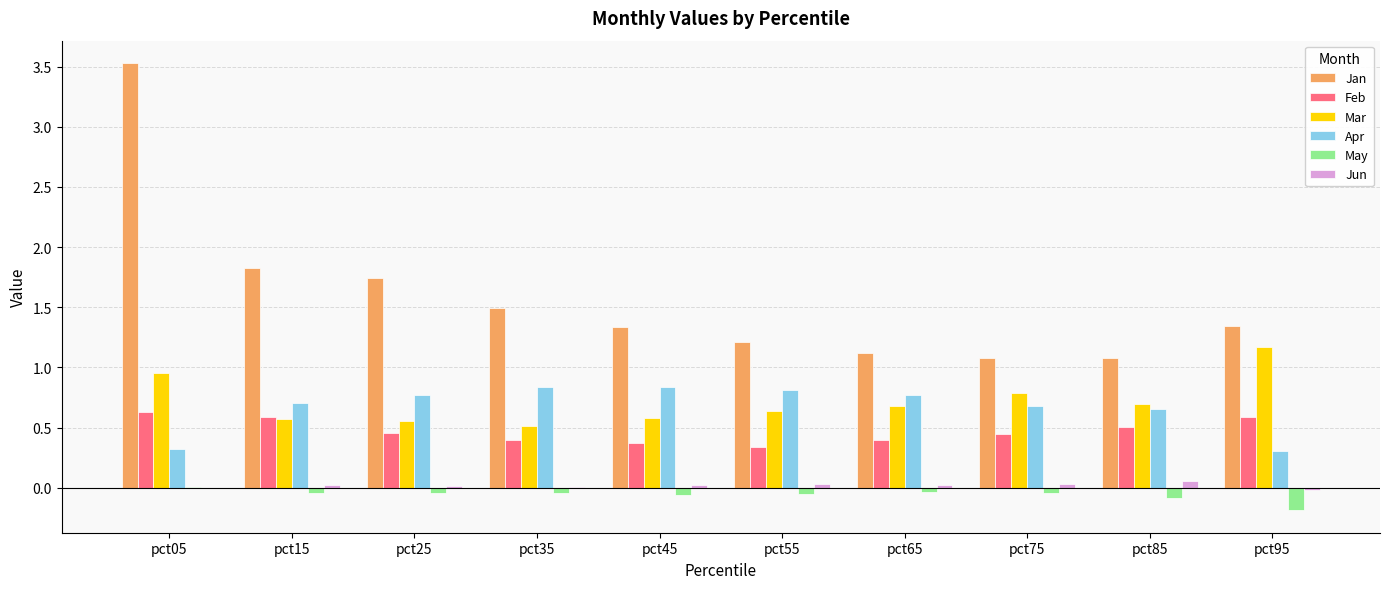

Which category has the highest value across all series?

pct05